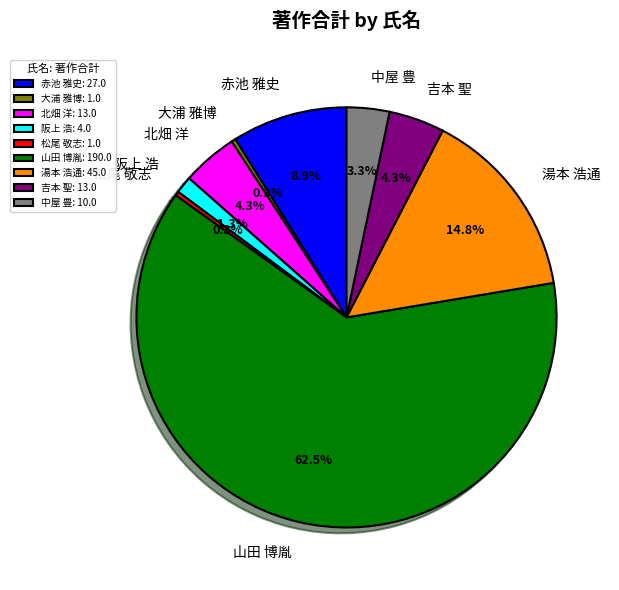

What percentage is NOT represented by 中屋 豊?

96.7%